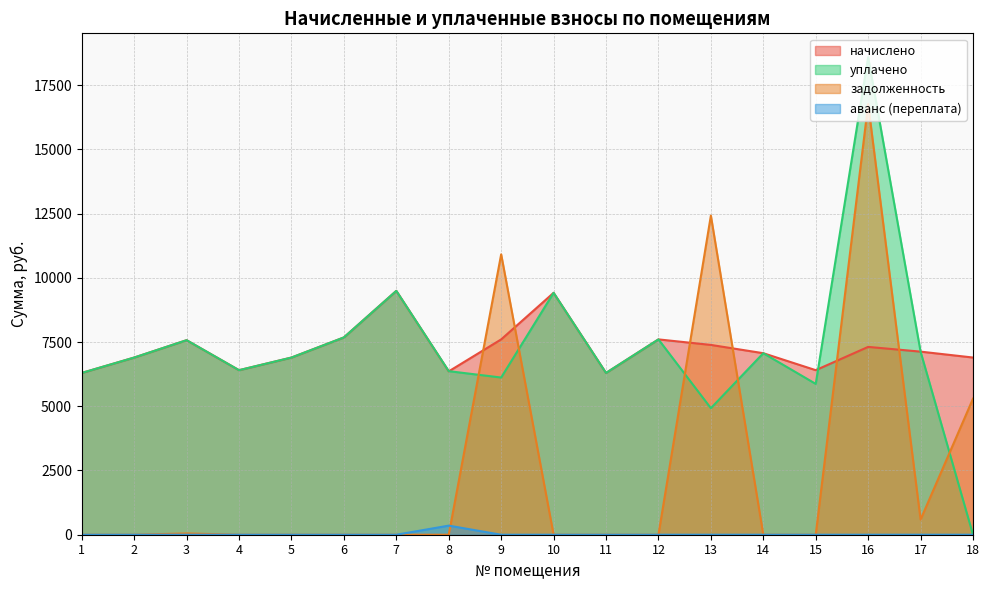

Is the value of начислено at 17 greater than the value of уплачено at 1?

Yes